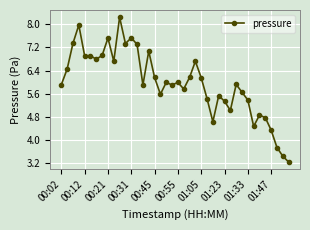

What is the value of the 35th point from the left?

4.9